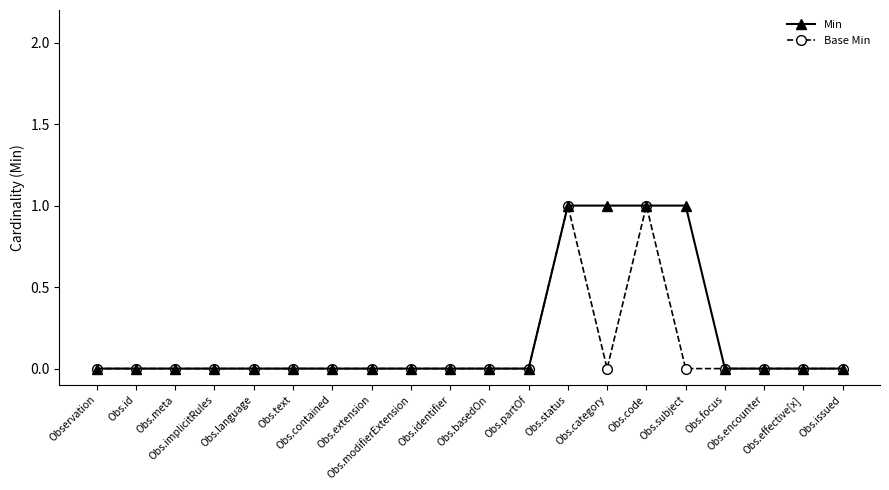

How many lines are shown in the chart?

2